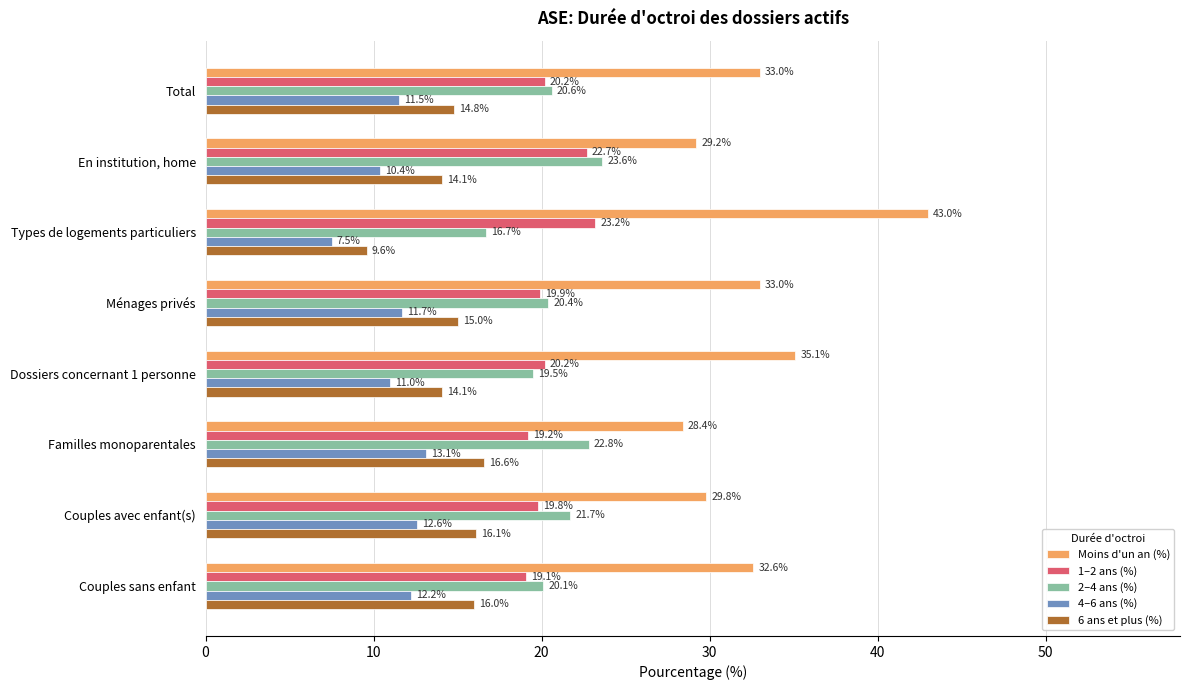

True or false: 6 ans et plus (%) has a value of 15.0 at Ménages privés.

True